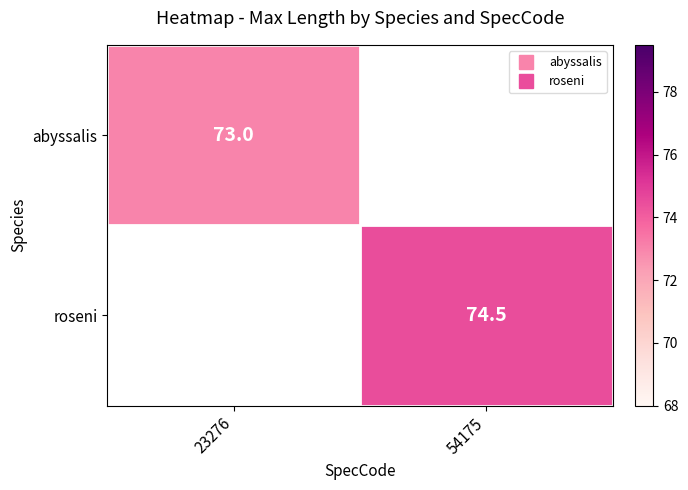

At which category does the chart reach its peak across all series?

54175